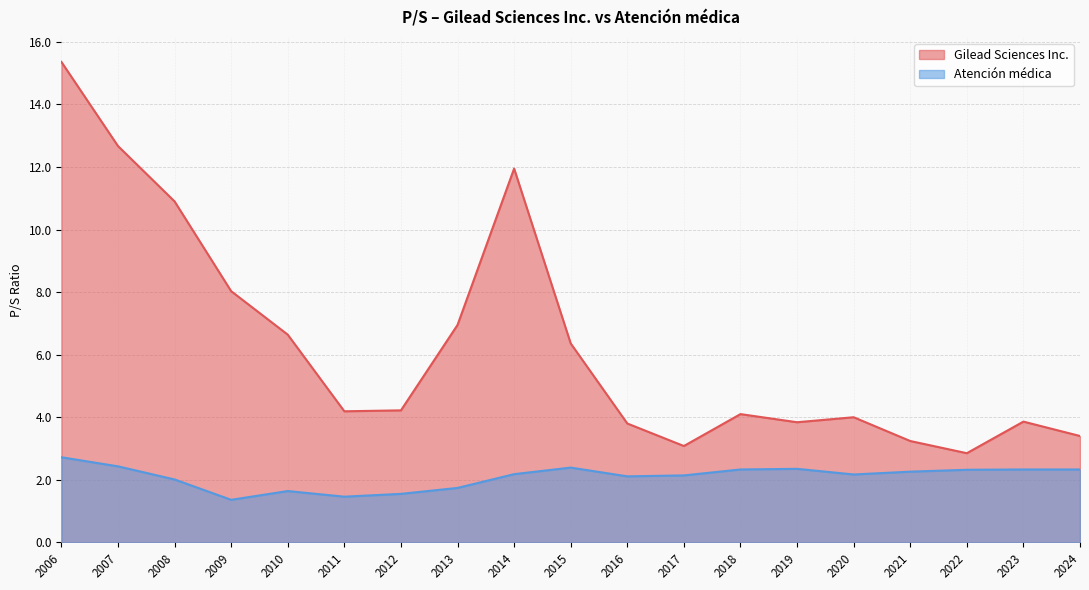

True or false: Gilead Sciences Inc. has a value of 10.3 at 2015.

False